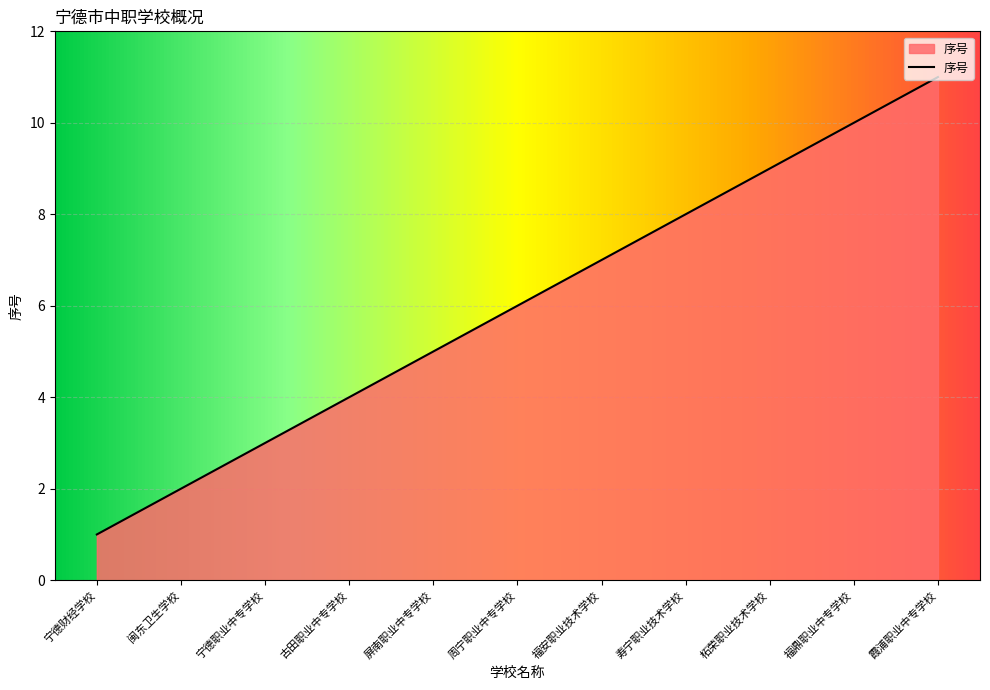

What is the sum of the values at 宁德职业中专学校 and 寿宁职业技术学校?

11